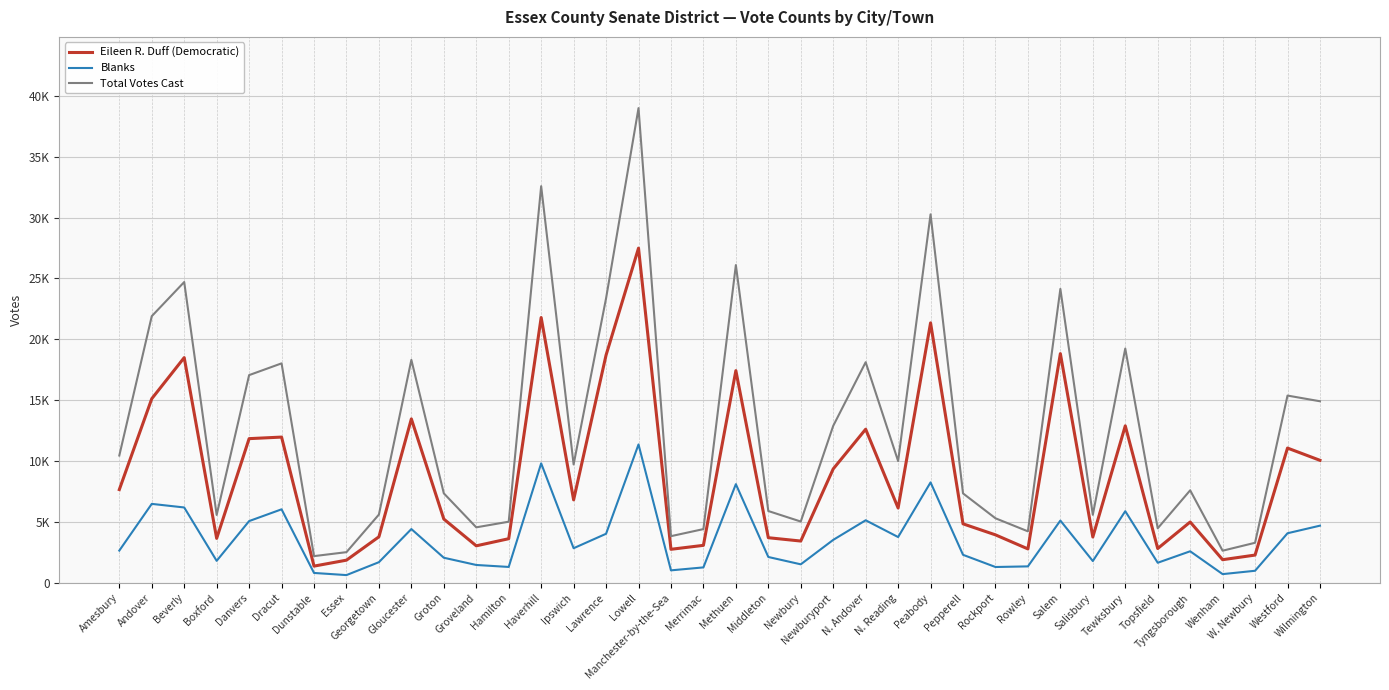

Reading right to left, extract all data points from this chart.

Eileen R. Duff (Democratic): 10068	11073	2289	1909	5004	2827	12898	3771	18827	2794	3948	4853	21351	6152	12621	9362	3440	3714	17430	3087	2763	27487	18705	6820	21790	3632	3048	5245	13468	3788	1871	1382	11975	11847	3659	18500	15125	7665
Blanks: 4703	4080	1000	725	2600	1658	5891	1799	5121	1360	1309	2310	8255	3768	5145	3535	1529	2131	8110	1277	1034	11371	4037	2851	9818	1314	1476	2070	4425	1705	645	821	6045	5079	1816	6197	6491	2657
Total Votes Cast: 14916	15383	3298	2647	7604	4487	19243	5596	24139	4237	5309	7352	30261	10007	18122	12897	5041	5905	26096	4421	3841	38982	23367	9728	32572	5028	4566	7356	18313	5615	2528	2203	18027	17062	5582	24704	21901	10462